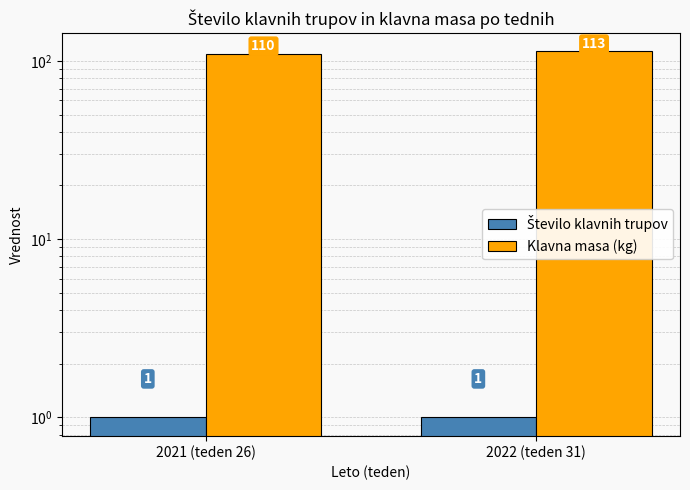

What is the approximate value of Klavna masa (kg) at 2021 (teden 26)?

110